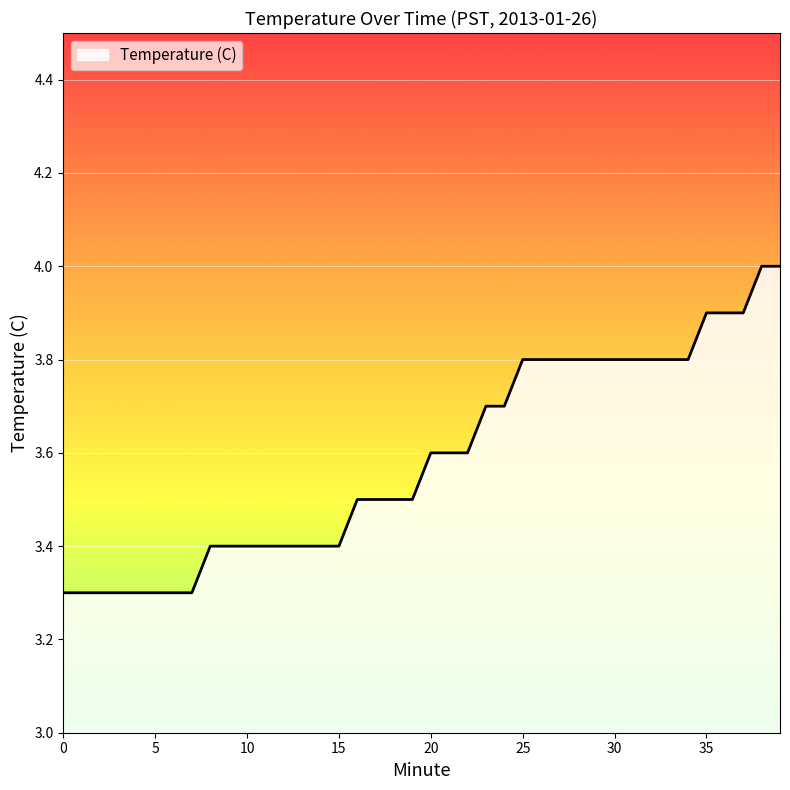

What is the maximum value shown in the chart?

4.0